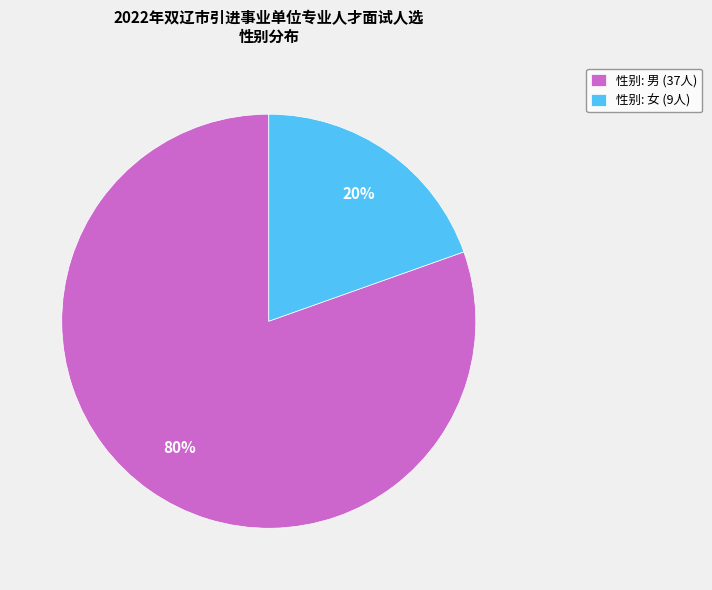

How many segments does this pie chart have?

2